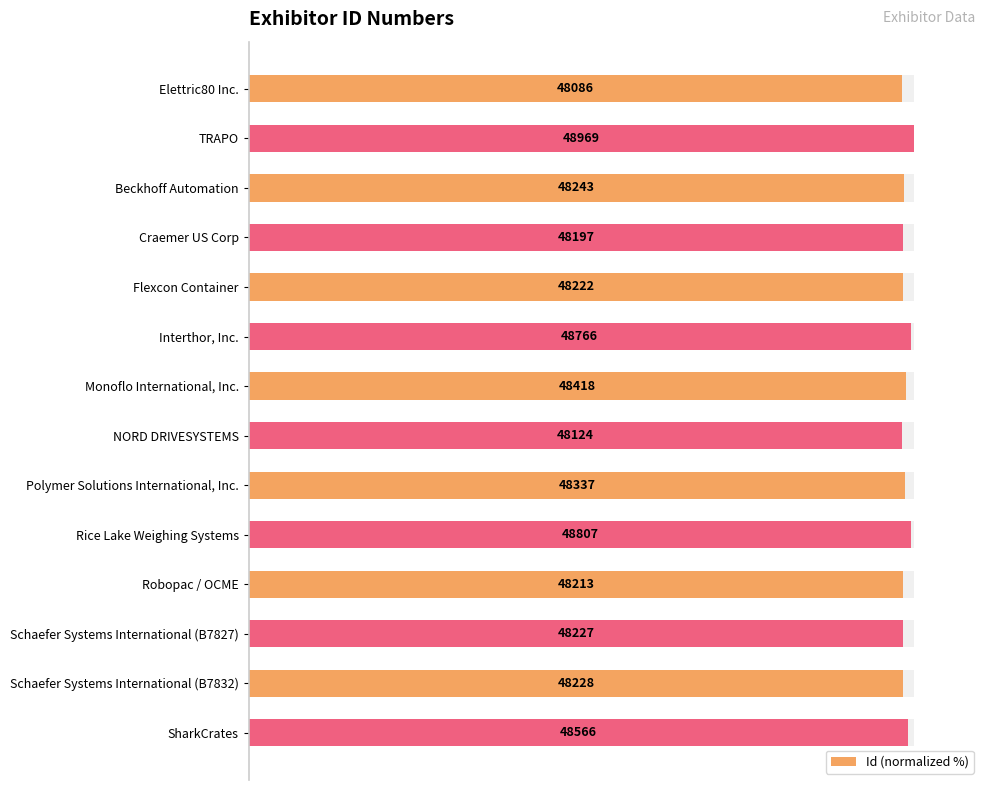

Read the value at 8.

98.7